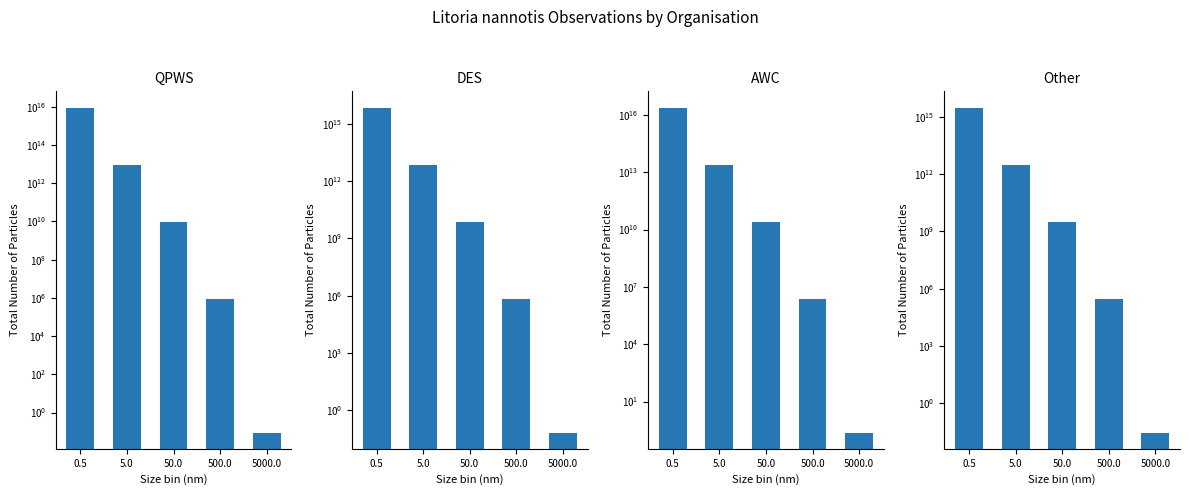

How many distinct data groups are displayed?

4